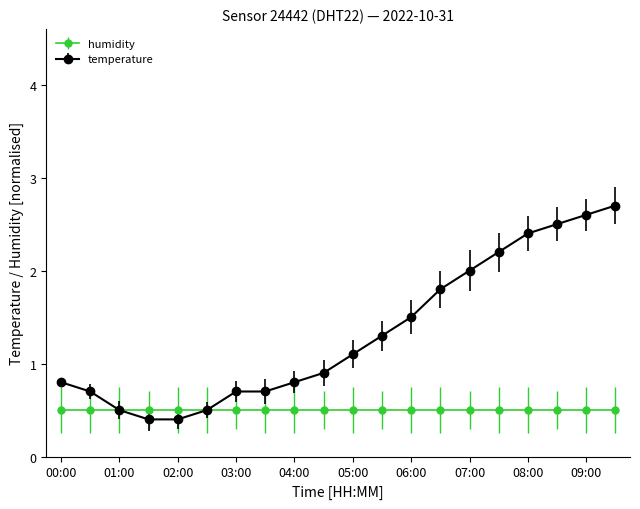

Which series has the largest range (max minus min)?

temperature